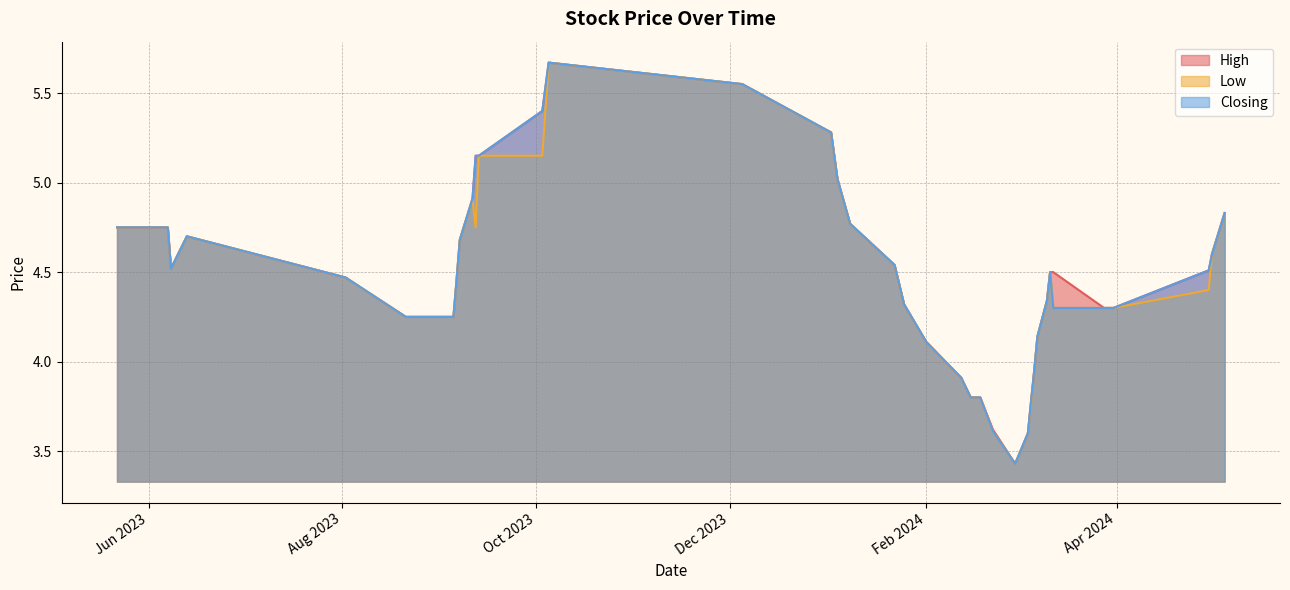

The value of Low at 29/02/2024 is 3.4. True or false?

True